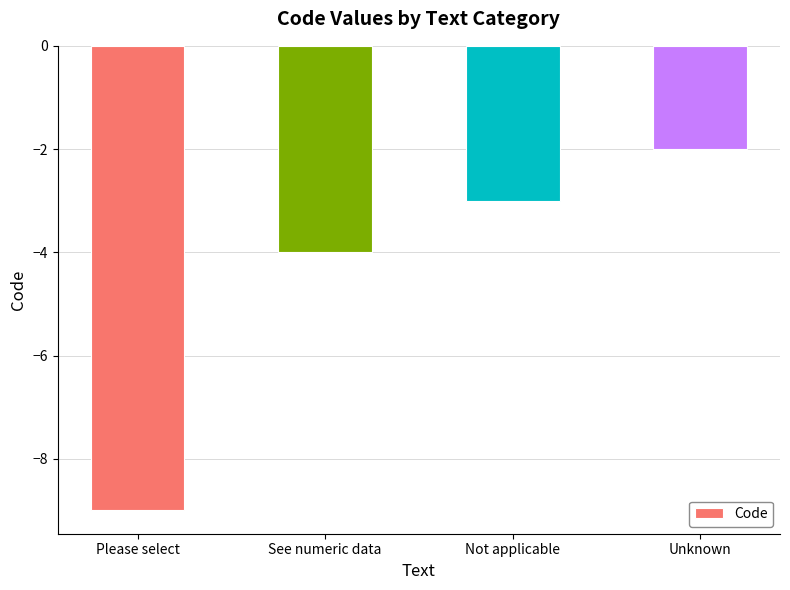

At which category does the chart reach its minimum across all series?

Please select